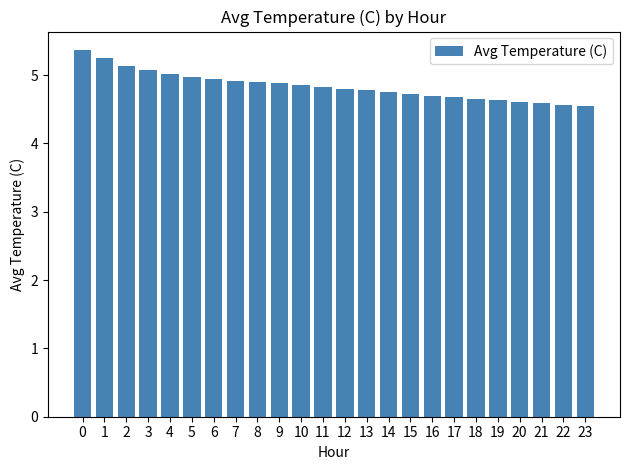

What is the value of the 13th bar from the left?

4.8